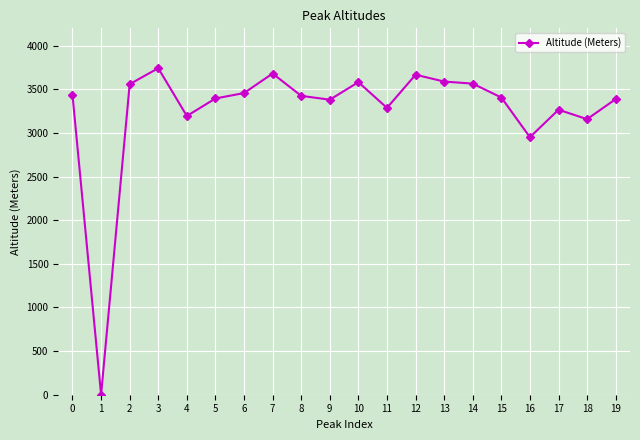

Where is the data nearest to the value 1871?

16